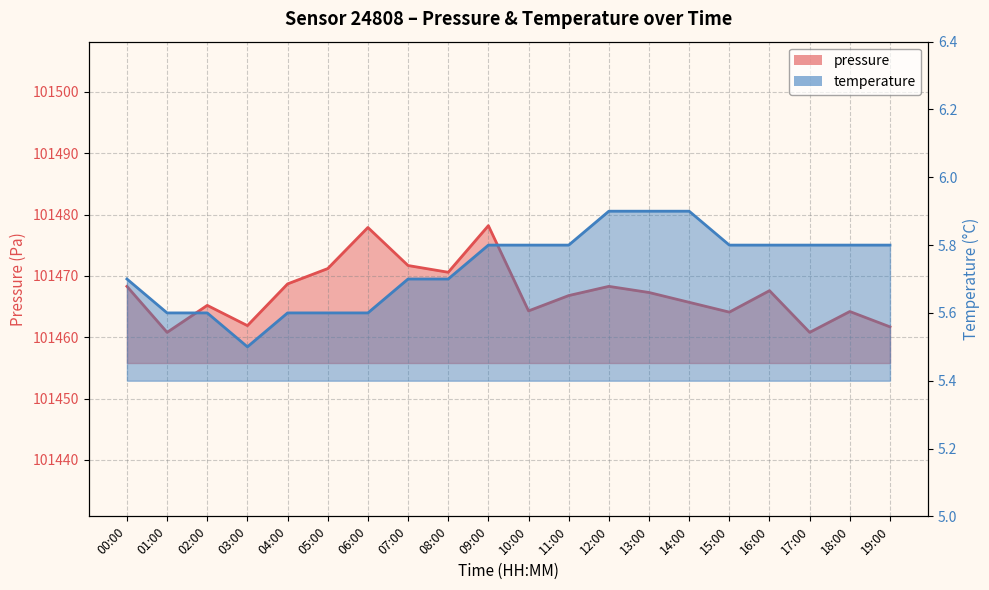

How many temperature values are between 5 and 6?

20